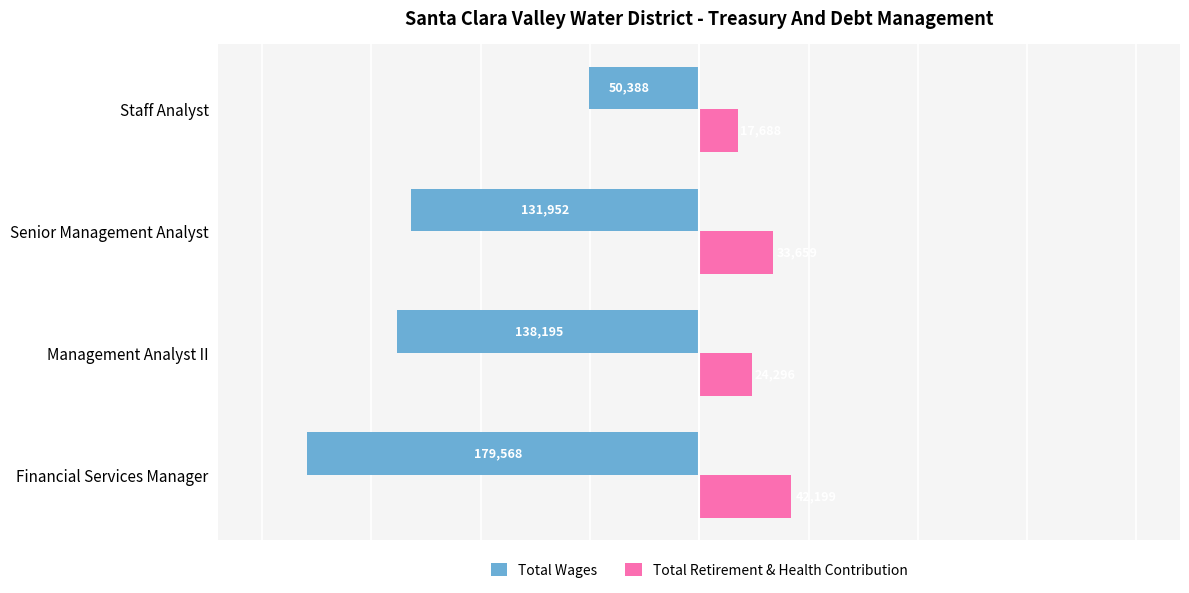

What is the difference between the maximum and second lowest values in the Total Wages series?

87807